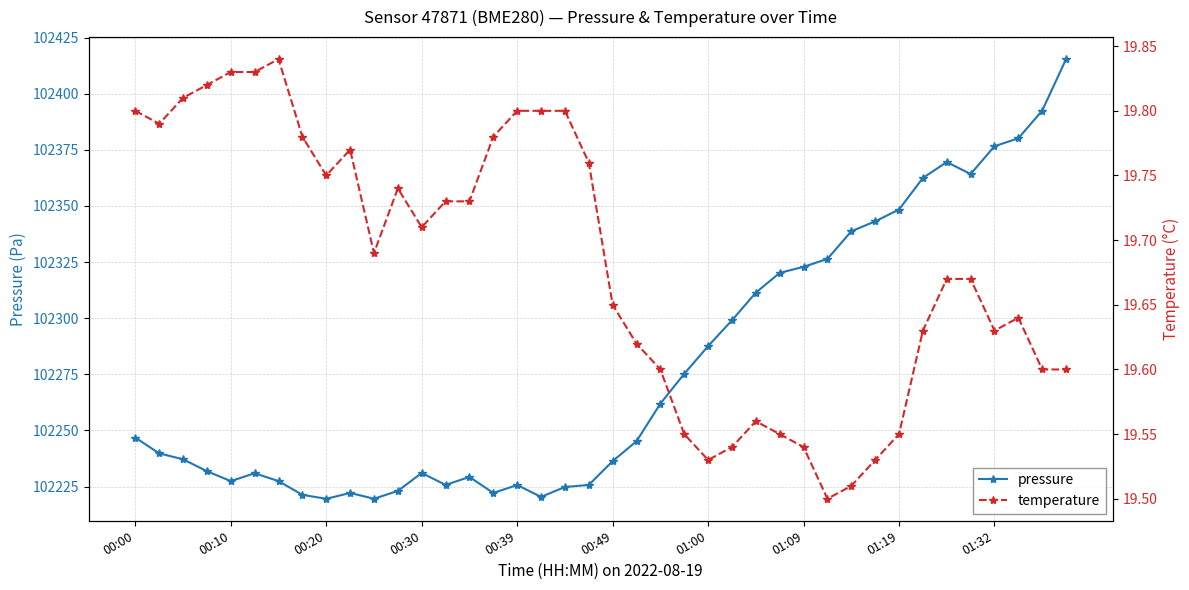

What is the highest value of the pressure series?

102415.4